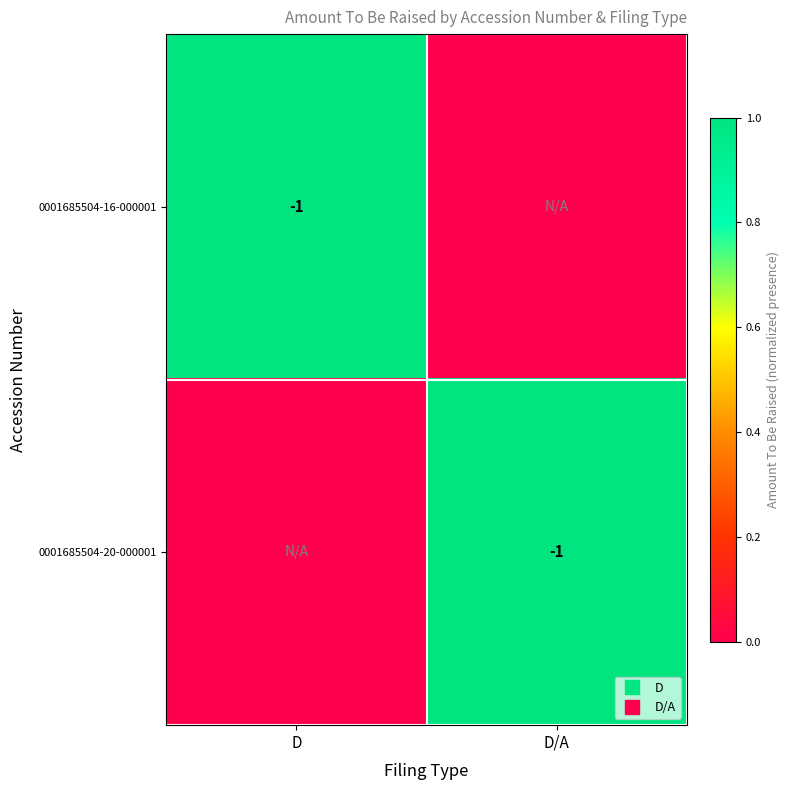

At which category is the sum across all series the highest?

D